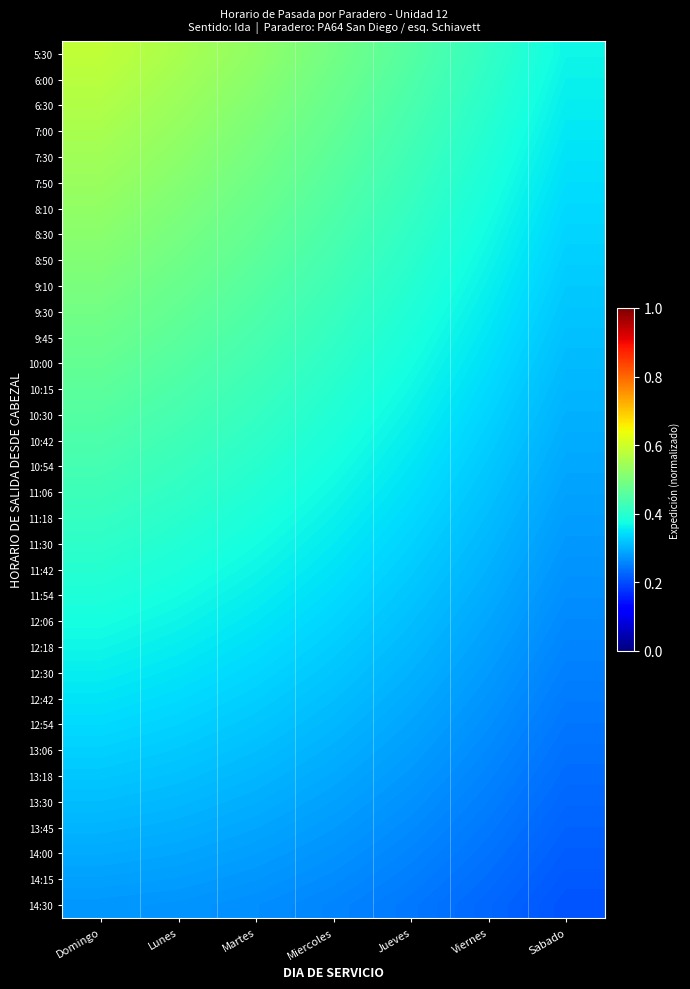

Reading left to right, what are all the values shown in this chart?

5:30: Domingo=0.6	Lunes=0.6	Martes=0.5	Miercoles=0.5	Jueves=0.5	Viernes=0.4	Sabado=0.4
6:00: Domingo=0.6	Lunes=0.5	Martes=0.5	Miercoles=0.5	Jueves=0.4	Viernes=0.4	Sabado=0.4
6:30: Domingo=0.6	Lunes=0.5	Martes=0.5	Miercoles=0.5	Jueves=0.4	Viernes=0.4	Sabado=0.4
7:00: Domingo=0.6	Lunes=0.5	Martes=0.5	Miercoles=0.5	Jueves=0.4	Viernes=0.4	Sabado=0.4
7:30: Domingo=0.5	Lunes=0.5	Martes=0.5	Miercoles=0.5	Jueves=0.4	Viernes=0.4	Sabado=0.3
7:50: Domingo=0.5	Lunes=0.5	Martes=0.5	Miercoles=0.5	Jueves=0.4	Viernes=0.4	Sabado=0.3
8:10: Domingo=0.5	Lunes=0.5	Martes=0.5	Miercoles=0.4	Jueves=0.4	Viernes=0.4	Sabado=0.3
8:30: Domingo=0.5	Lunes=0.5	Martes=0.5	Miercoles=0.4	Jueves=0.4	Viernes=0.4	Sabado=0.3
8:50: Domingo=0.5	Lunes=0.5	Martes=0.5	Miercoles=0.4	Jueves=0.4	Viernes=0.4	Sabado=0.3
9:10: Domingo=0.5	Lunes=0.5	Martes=0.5	Miercoles=0.4	Jueves=0.4	Viernes=0.4	Sabado=0.3
9:30: Domingo=0.5	Lunes=0.5	Martes=0.4	Miercoles=0.4	Jueves=0.4	Viernes=0.4	Sabado=0.3
9:45: Domingo=0.5	Lunes=0.5	Martes=0.4	Miercoles=0.4	Jueves=0.4	Viernes=0.4	Sabado=0.3
10:00: Domingo=0.5	Lunes=0.5	Martes=0.4	Miercoles=0.4	Jueves=0.4	Viernes=0.3	Sabado=0.3
10:15: Domingo=0.5	Lunes=0.4	Martes=0.4	Miercoles=0.4	Jueves=0.4	Viernes=0.3	Sabado=0.3
10:30: Domingo=0.5	Lunes=0.4	Martes=0.4	Miercoles=0.4	Jueves=0.4	Viernes=0.3	Sabado=0.3
10:42: Domingo=0.4	Lunes=0.4	Martes=0.4	Miercoles=0.4	Jueves=0.4	Viernes=0.3	Sabado=0.3
10:54: Domingo=0.4	Lunes=0.4	Martes=0.4	Miercoles=0.4	Jueves=0.4	Viernes=0.3	Sabado=0.3
11:06: Domingo=0.4	Lunes=0.4	Martes=0.4	Miercoles=0.4	Jueves=0.3	Viernes=0.3	Sabado=0.3
11:18: Domingo=0.4	Lunes=0.4	Martes=0.4	Miercoles=0.4	Jueves=0.3	Viernes=0.3	Sabado=0.3
11:30: Domingo=0.4	Lunes=0.4	Martes=0.4	Miercoles=0.4	Jueves=0.3	Viernes=0.3	Sabado=0.3
11:42: Domingo=0.4	Lunes=0.4	Martes=0.4	Miercoles=0.3	Jueves=0.3	Viernes=0.3	Sabado=0.3
11:54: Domingo=0.4	Lunes=0.4	Martes=0.4	Miercoles=0.3	Jueves=0.3	Viernes=0.3	Sabado=0.3
12:06: Domingo=0.4	Lunes=0.4	Martes=0.4	Miercoles=0.3	Jueves=0.3	Viernes=0.3	Sabado=0.3
12:18: Domingo=0.4	Lunes=0.4	Martes=0.3	Miercoles=0.3	Jueves=0.3	Viernes=0.3	Sabado=0.3
12:30: Domingo=0.4	Lunes=0.3	Martes=0.3	Miercoles=0.3	Jueves=0.3	Viernes=0.3	Sabado=0.3
12:42: Domingo=0.3	Lunes=0.3	Martes=0.3	Miercoles=0.3	Jueves=0.3	Viernes=0.3	Sabado=0.2
12:54: Domingo=0.3	Lunes=0.3	Martes=0.3	Miercoles=0.3	Jueves=0.3	Viernes=0.3	Sabado=0.2
13:06: Domingo=0.3	Lunes=0.3	Martes=0.3	Miercoles=0.3	Jueves=0.3	Viernes=0.3	Sabado=0.2
13:18: Domingo=0.3	Lunes=0.3	Martes=0.3	Miercoles=0.3	Jueves=0.3	Viernes=0.3	Sabado=0.2
13:30: Domingo=0.3	Lunes=0.3	Martes=0.3	Miercoles=0.3	Jueves=0.3	Viernes=0.2	Sabado=0.2
13:45: Domingo=0.3	Lunes=0.3	Martes=0.3	Miercoles=0.3	Jueves=0.3	Viernes=0.2	Sabado=0.2
14:00: Domingo=0.3	Lunes=0.3	Martes=0.3	Miercoles=0.3	Jueves=0.3	Viernes=0.2	Sabado=0.2
14:15: Domingo=0.3	Lunes=0.3	Martes=0.3	Miercoles=0.3	Jueves=0.2	Viernes=0.2	Sabado=0.2
14:30: Domingo=0.3	Lunes=0.3	Martes=0.3	Miercoles=0.3	Jueves=0.2	Viernes=0.2	Sabado=0.2